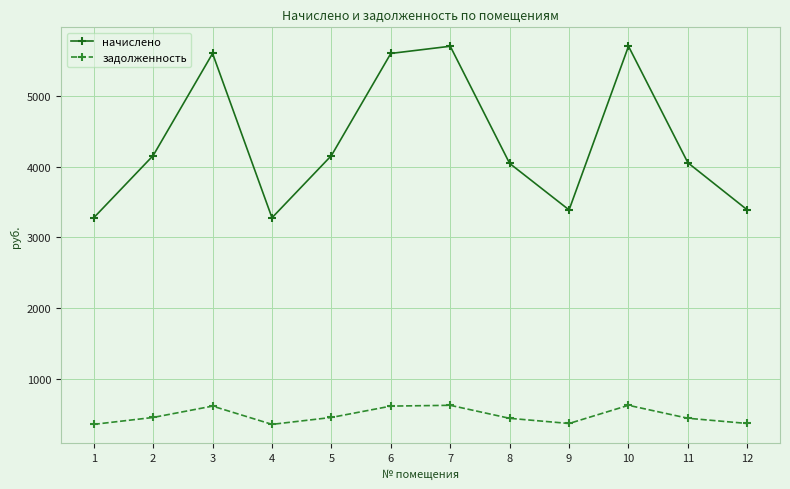

The value of начислено at 3 is 8964.6. True or false?

False